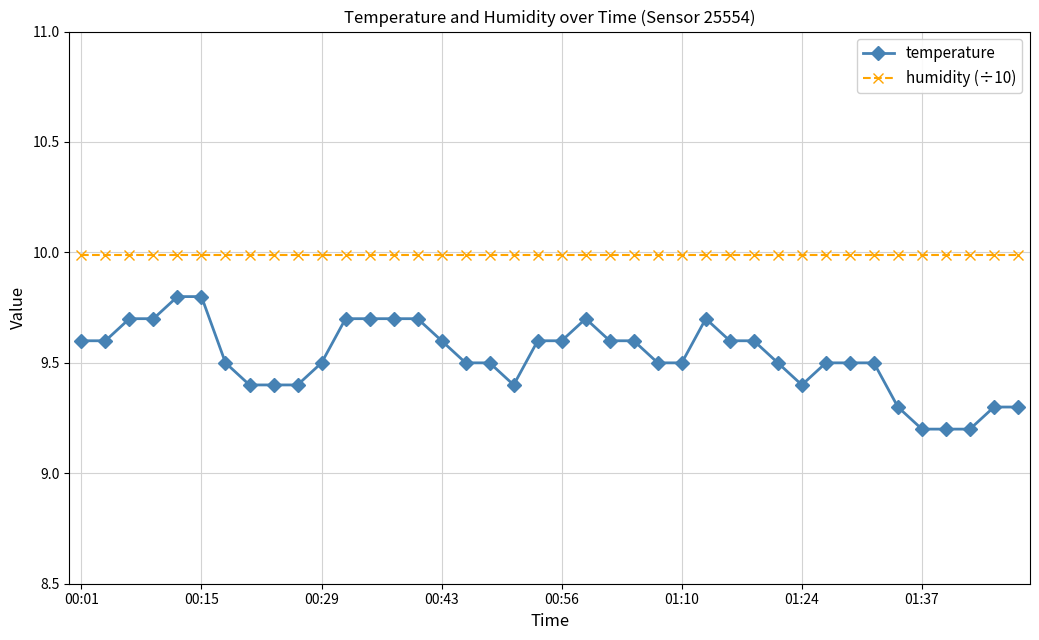

Rank the series by their average value, from highest to lowest.

humidity (÷10), temperature